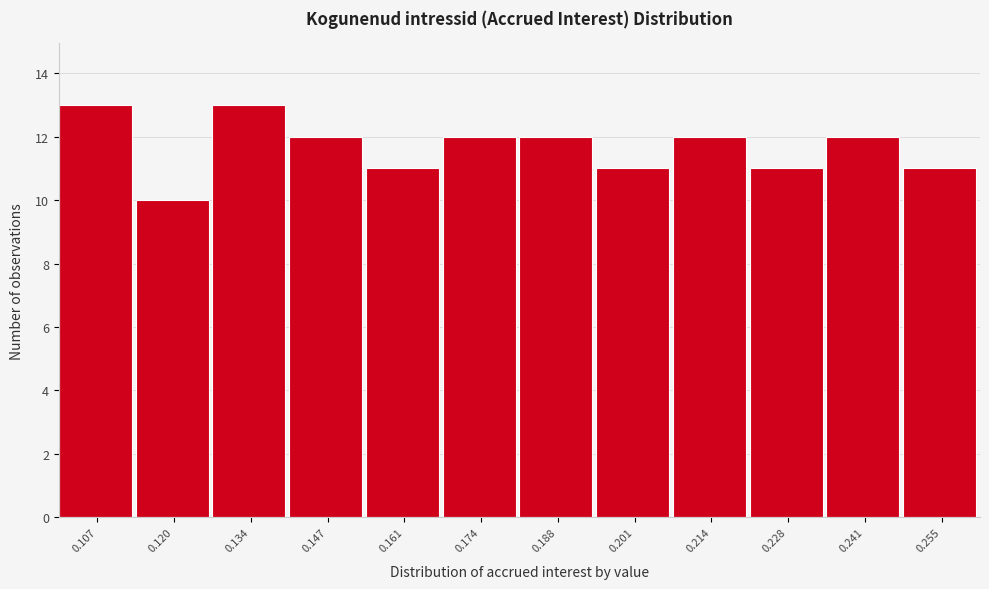

Reading left to right, transcribe this chart: for each bar, give the range it covers on the x-axis and its height. Neither the bar edges nor the heights are printed on the chart, so give them approximately, as read against the axes.

0.100 to 0.114: 13
0.114 to 0.128: 10
0.128 to 0.140: 13
0.140 to 0.154: 12
0.154 to 0.168: 11
0.168 to 0.180: 12
0.180 to 0.194: 12
0.194 to 0.208: 11
0.208 to 0.222: 12
0.222 to 0.234: 11
0.234 to 0.248: 12
0.248 to 0.262: 11